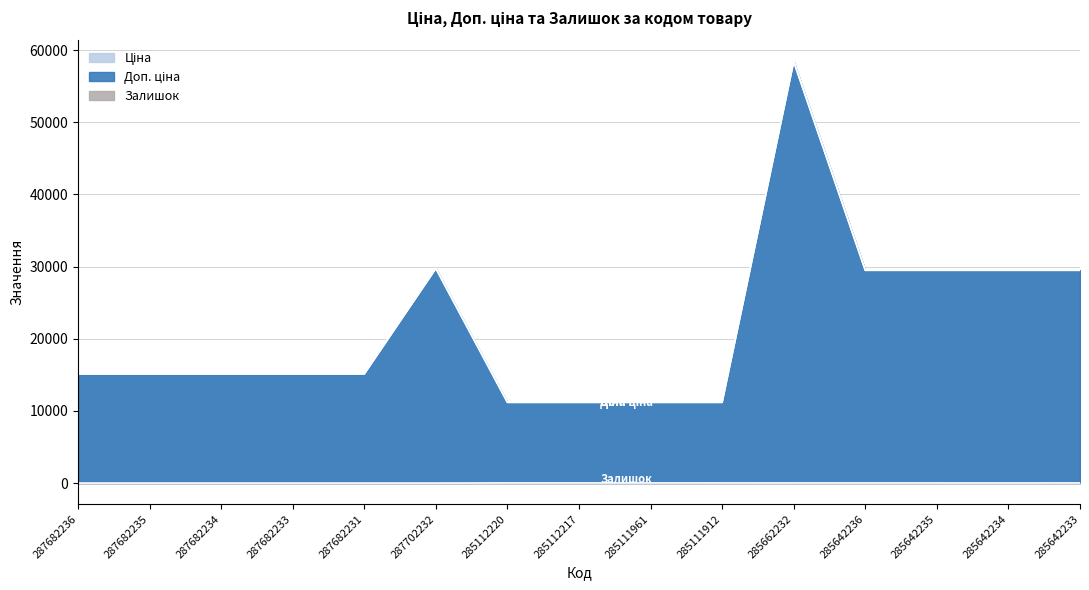

Read the Доп. ціна value at 285112217.

11188.2